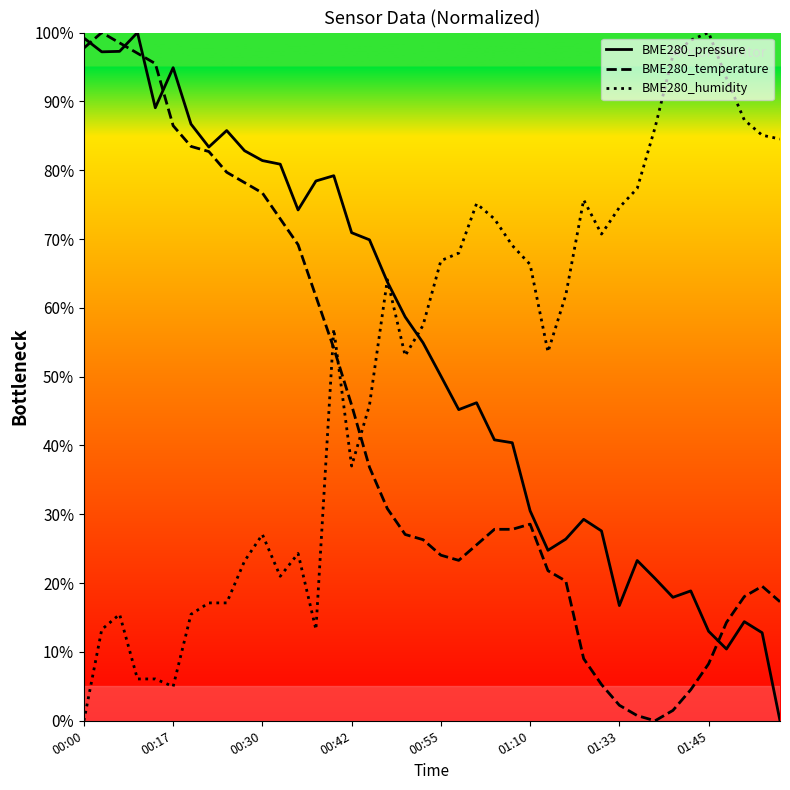

What is the maximum value shown in the chart?

100.0